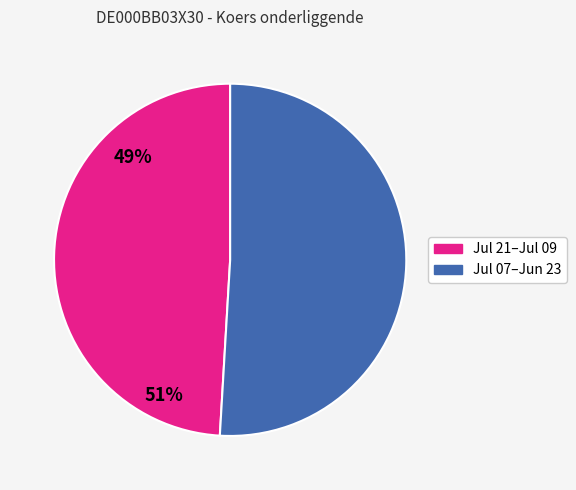

Is there a majority slice in this chart?

Yes